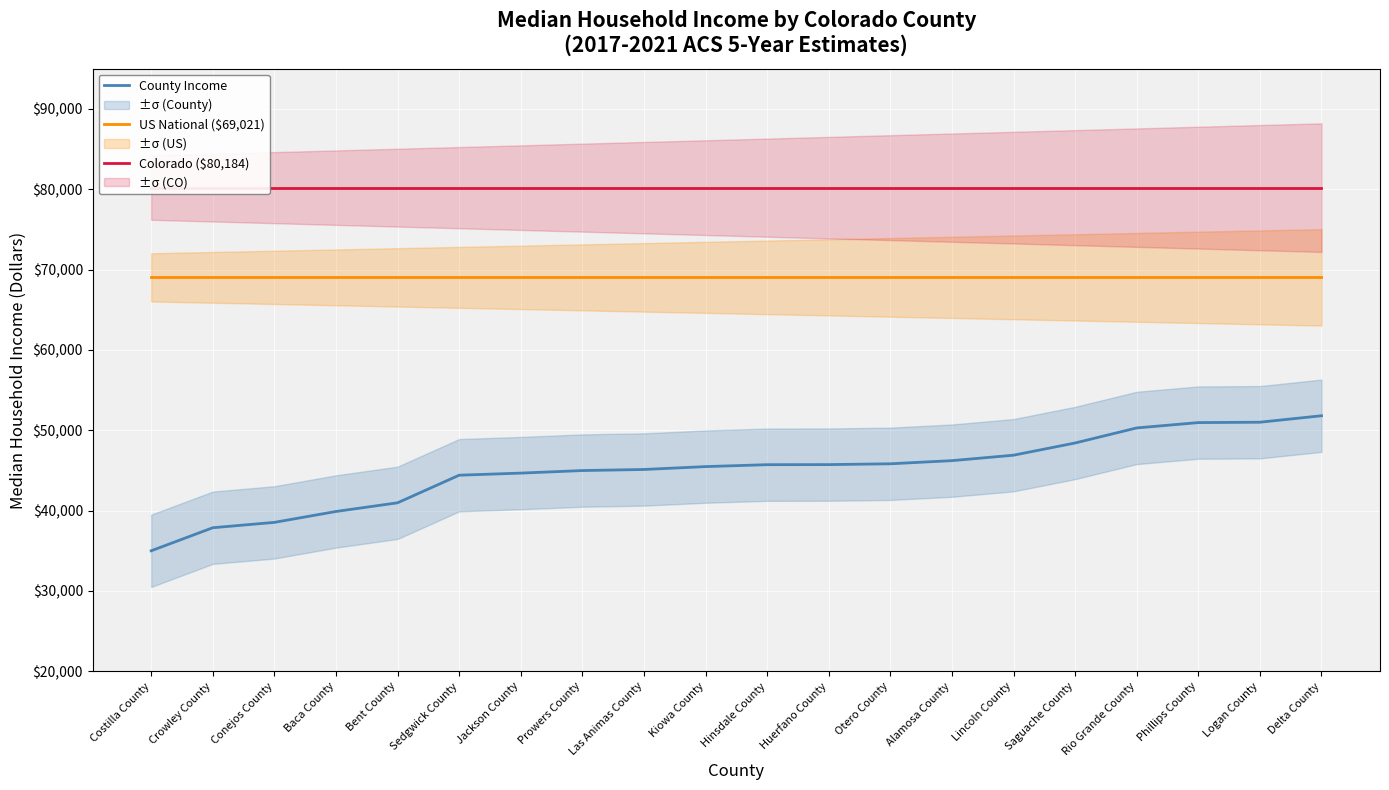

What is the average value of the County Income series?

44987